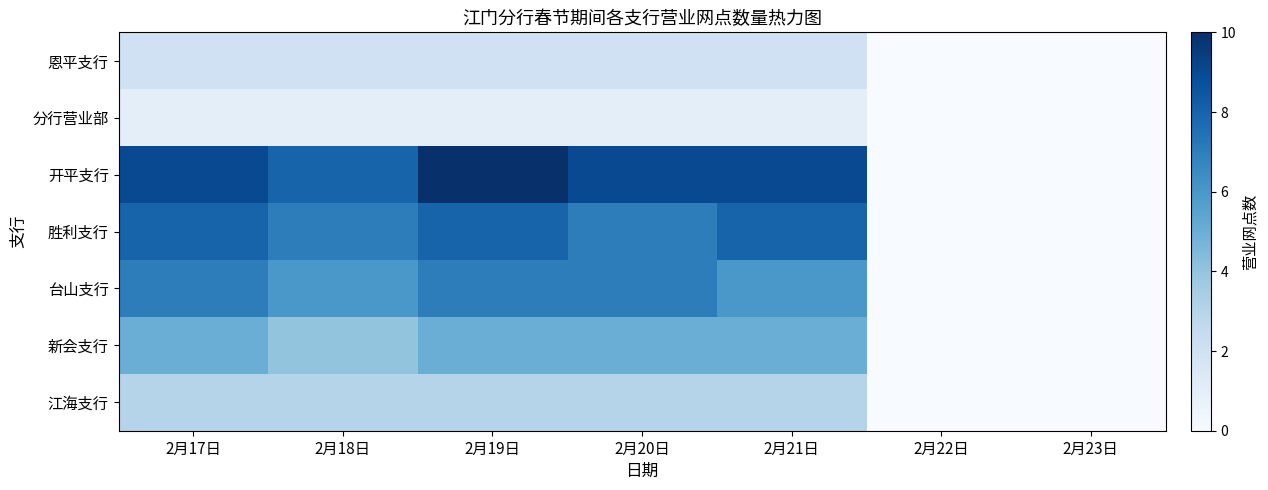

At which category is the sum across all series the highest?

2月19日